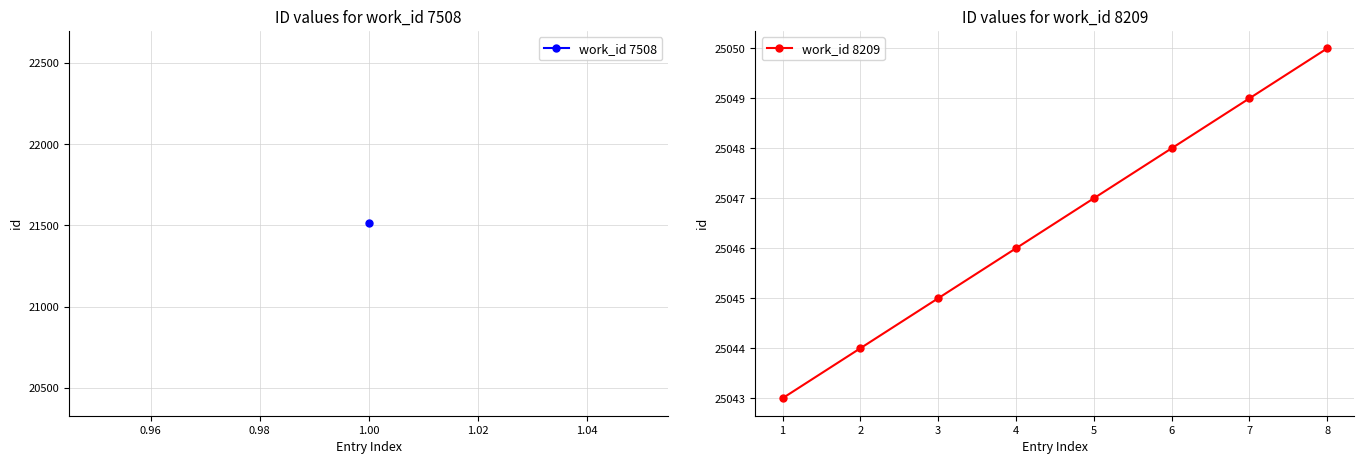

List the labels in order of value, smallest first.

1, 2, 3, 4, 5, 6, 7, 8